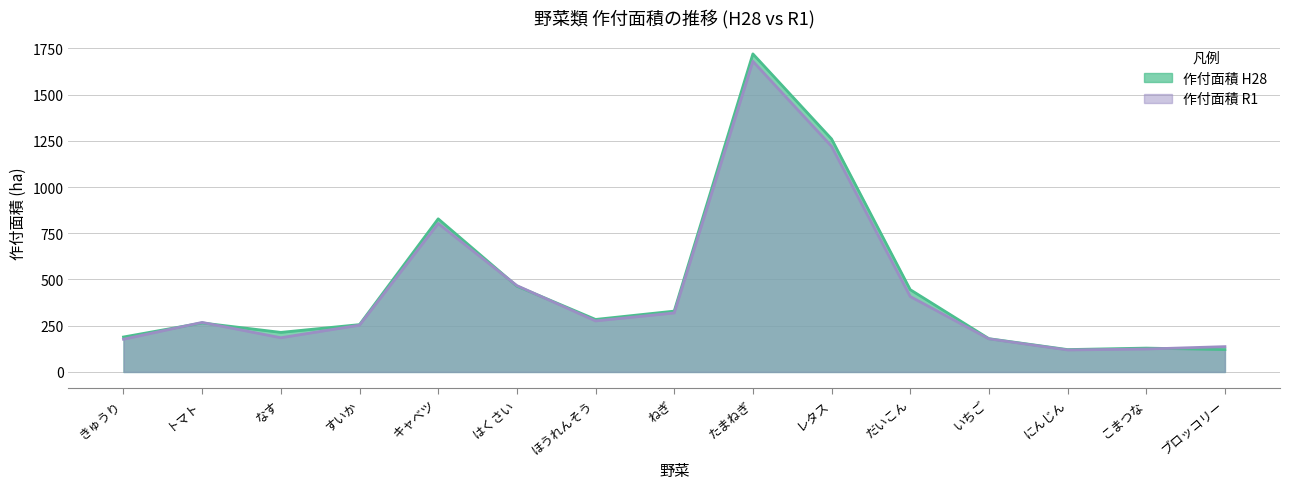

What is the difference between the highest and lowest values at たまねぎ?

40